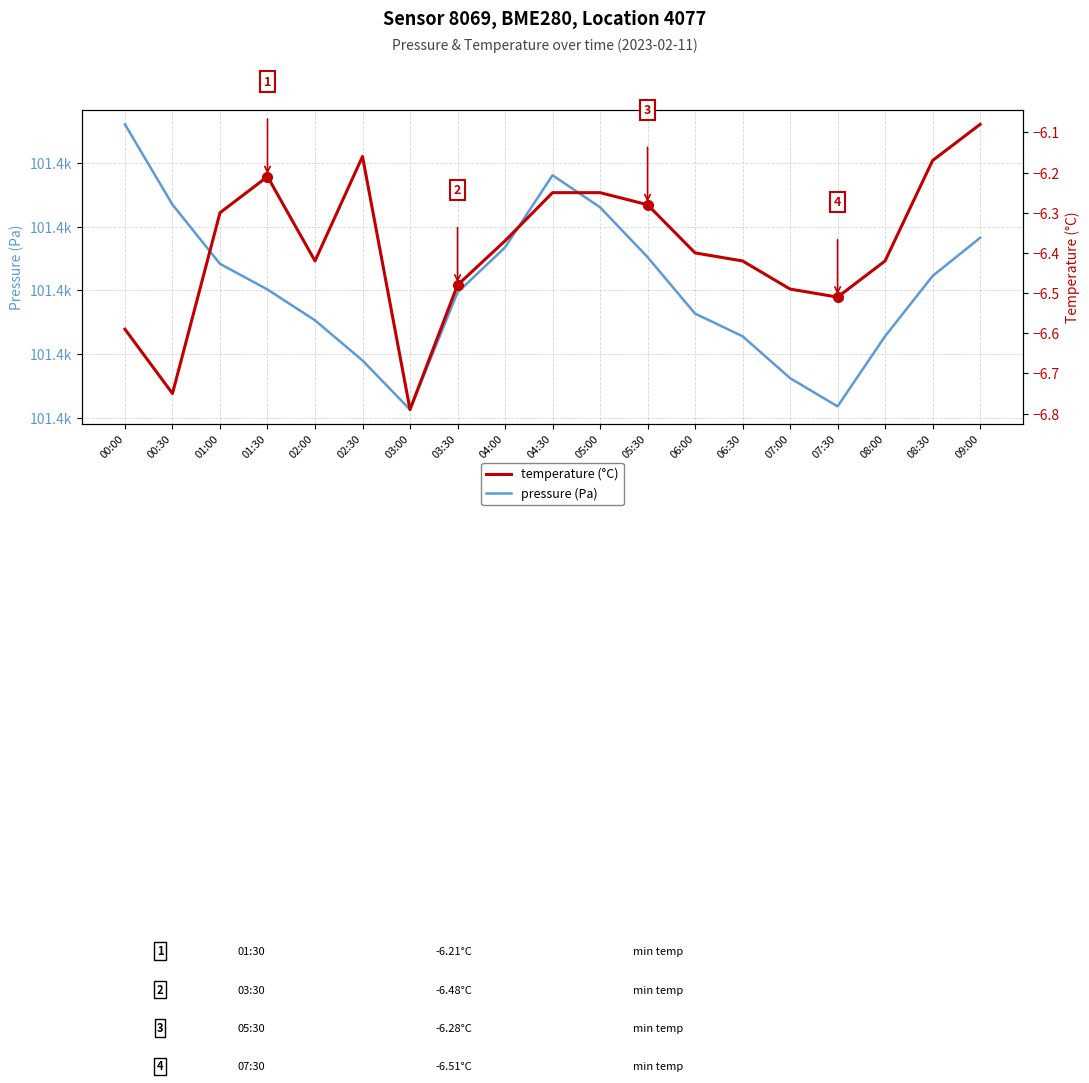

The value of pressure (Pa) at 04:00 is 101406.8. True or false?

True